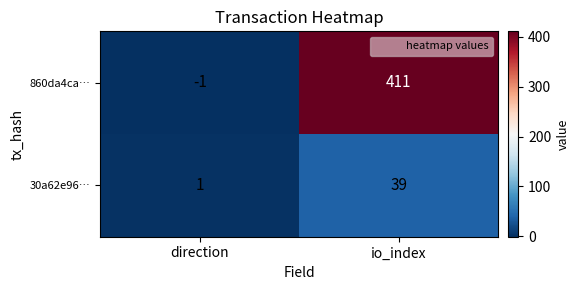

Between direction and io_index, which series saw the biggest shift?

860da4ca…